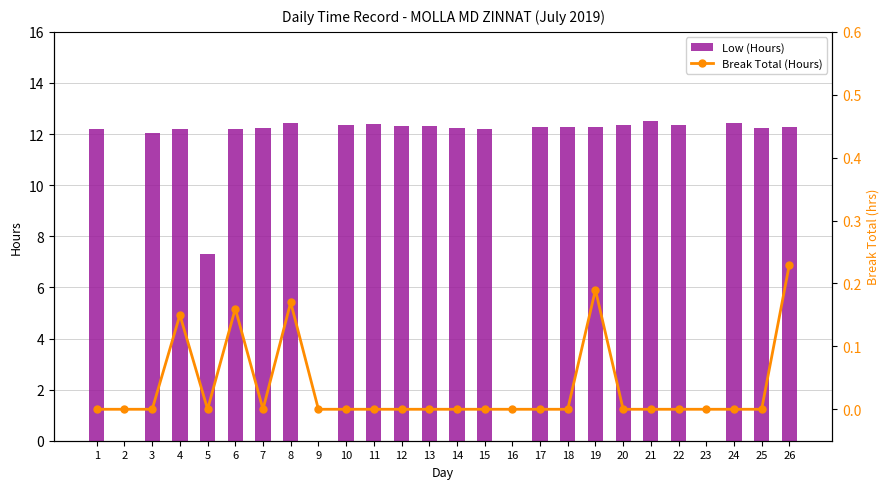

What is the difference between the maximum and minimum values in the Break Total (Hours) series?

0.2